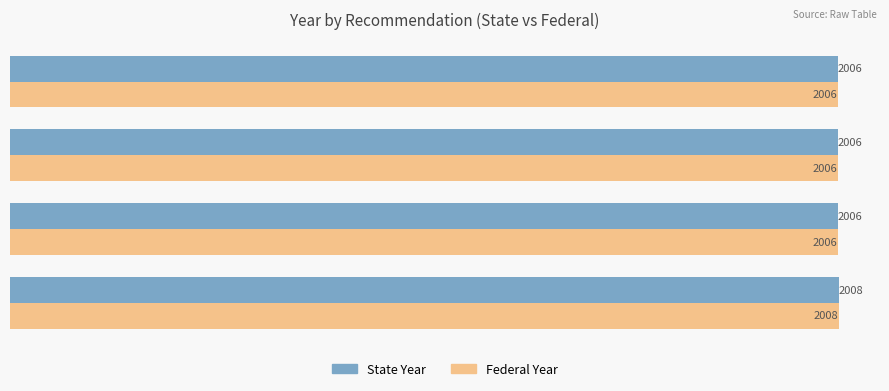

What is the sum of the State Year values at REC128-3600 and REC128-3611?

4012